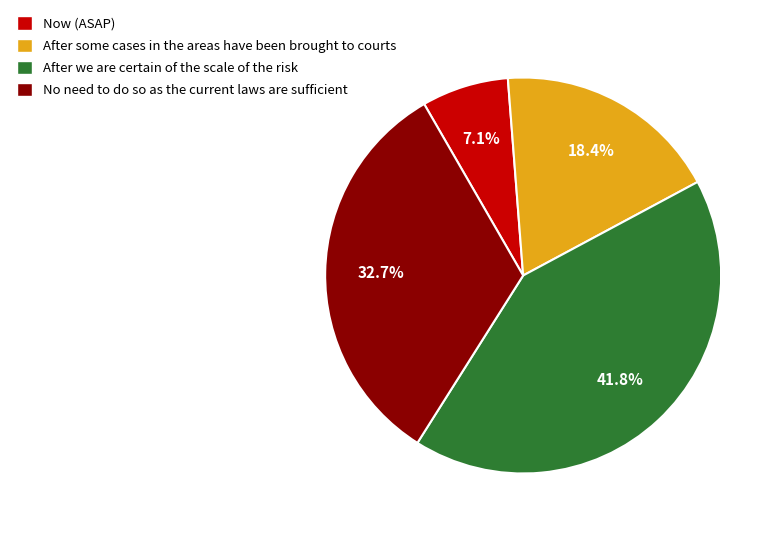

Does any single category account for the majority?

No